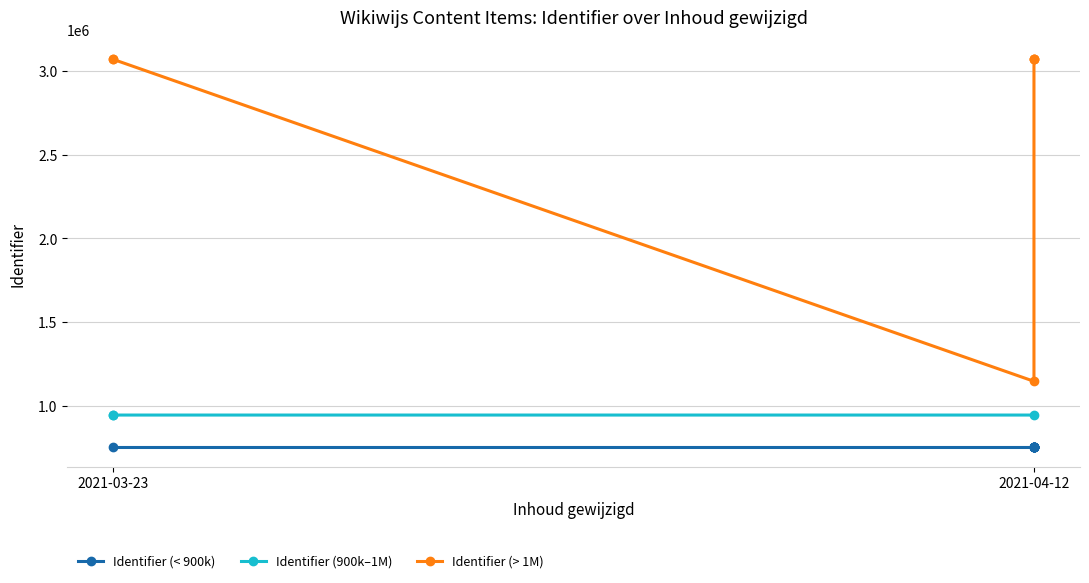

Reading left to right, list all the values displayed in this chart.

Inleiding=752238	Wat kan ik er mee=752239	Uitvoering=752240	Instructie op YouTube=945908	Account aanmaken=945909	Inloggen en uitloggen=945911	Quiz maken=752262	Wijzigen van een Quiz=752264	Verwijderen van een Quiz=752266	Vrijgeven van een Quiz=752268	Een kamer aanmaken.=3068386	Studenten maken quiz=752270	Inzage voor docent=752272	Wat kan er nog meer?=752241	Ruimterace=752293	3 korte vragen.=3068453	Meerkeuze vragen=3068456	Waar onwaar vragen=3068471	Open vragen incl stem mogelijkheid=3068641	Bronnen=752242	Contact=1147296